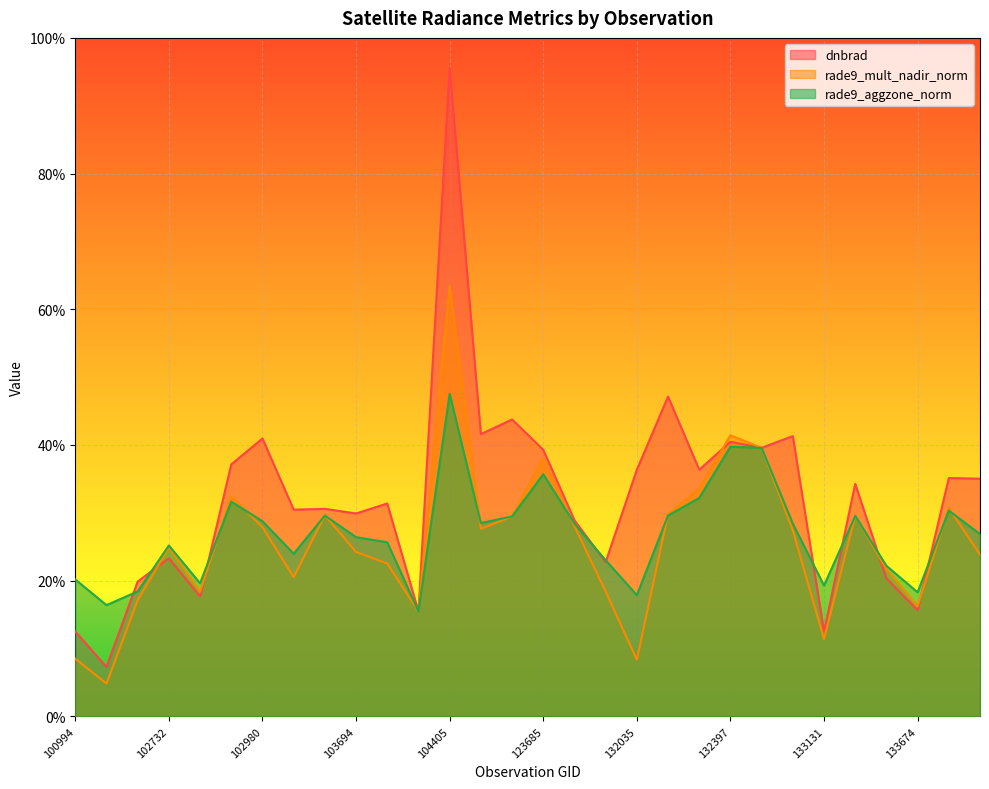

Which series changed the most between 103694 and 132221?

rade9_mult_nadir_norm